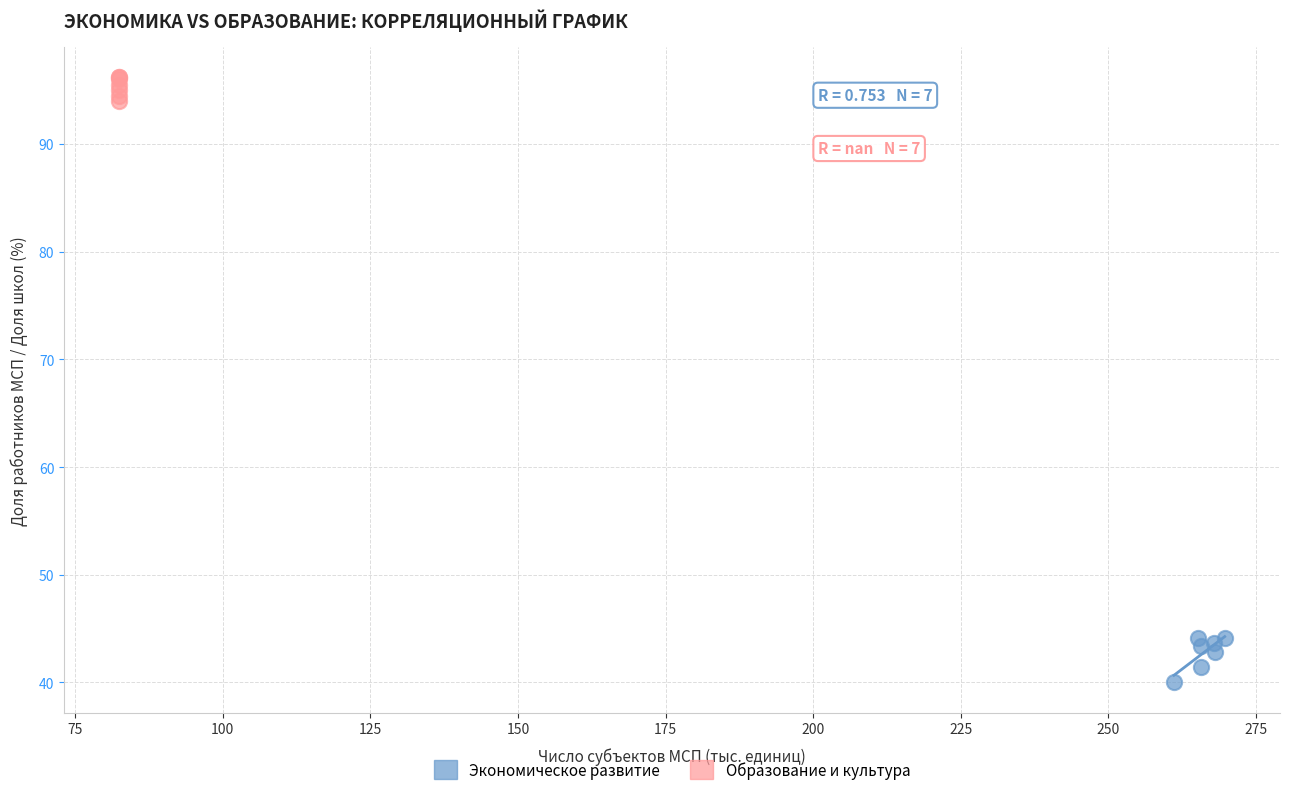

Which series has the widest spread of Y values?

Экономическое развитие